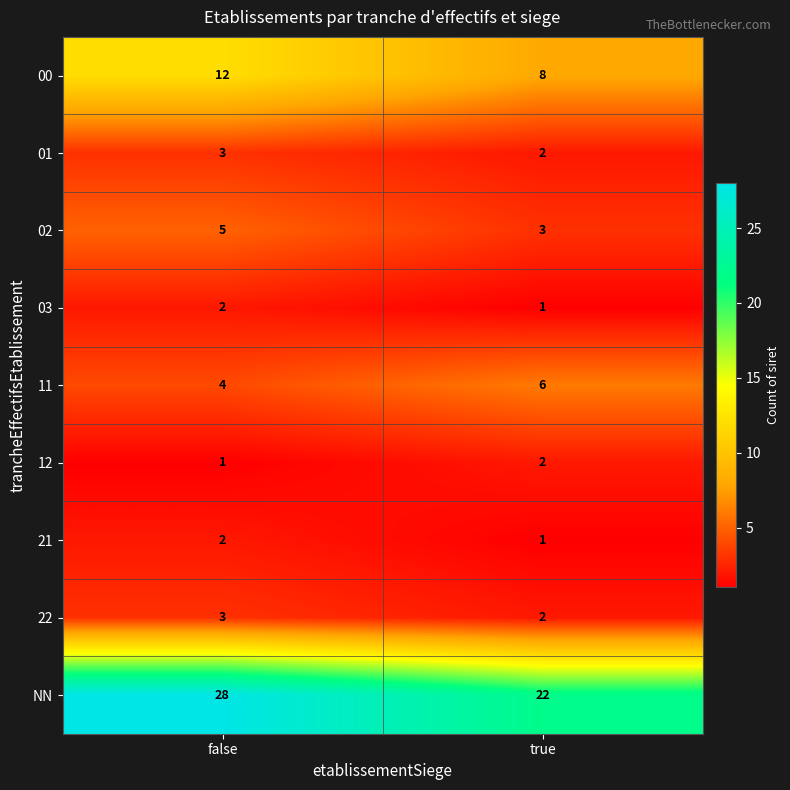

At how many categories does at least one series exceed 24?

1